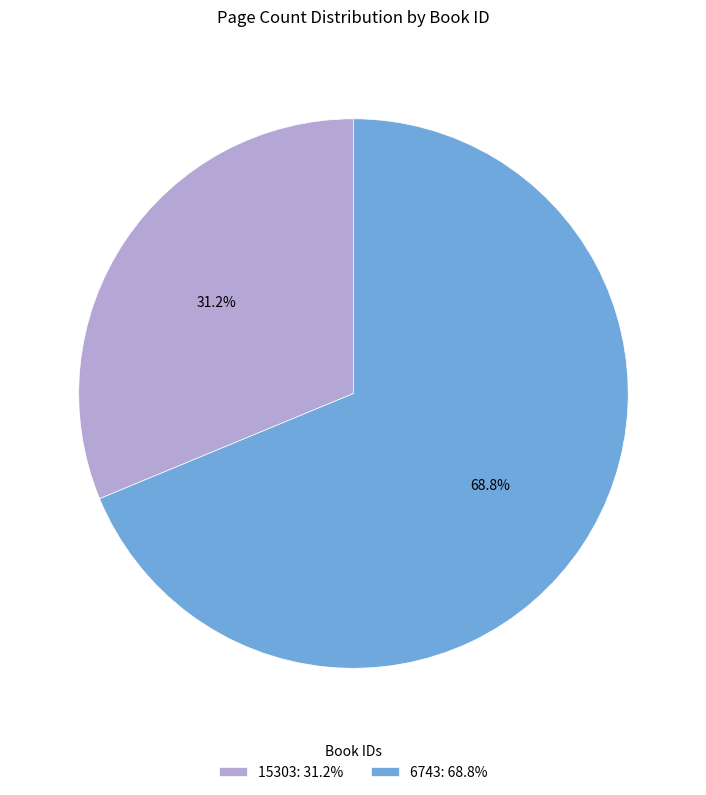

Is there a majority slice in this chart?

Yes